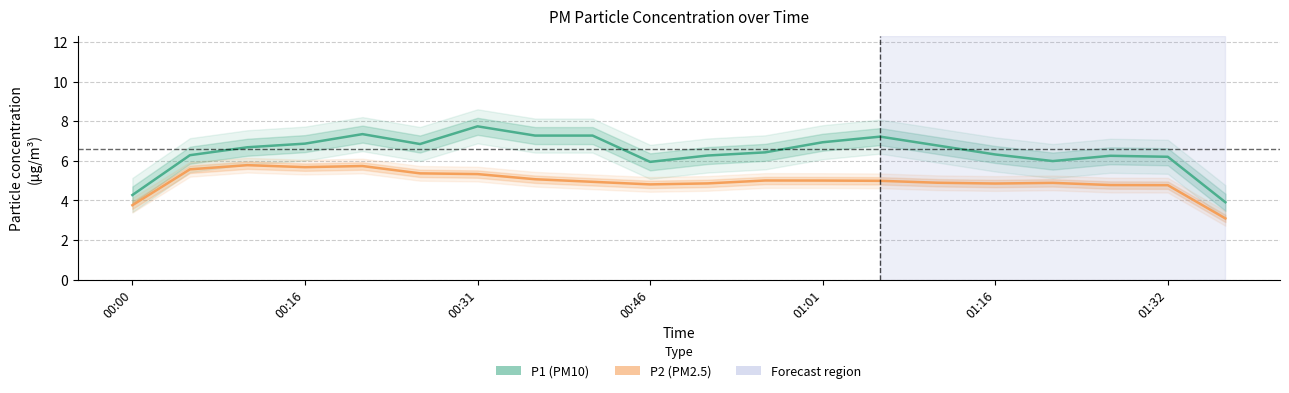

What is the minimum value shown in the chart?

3.1